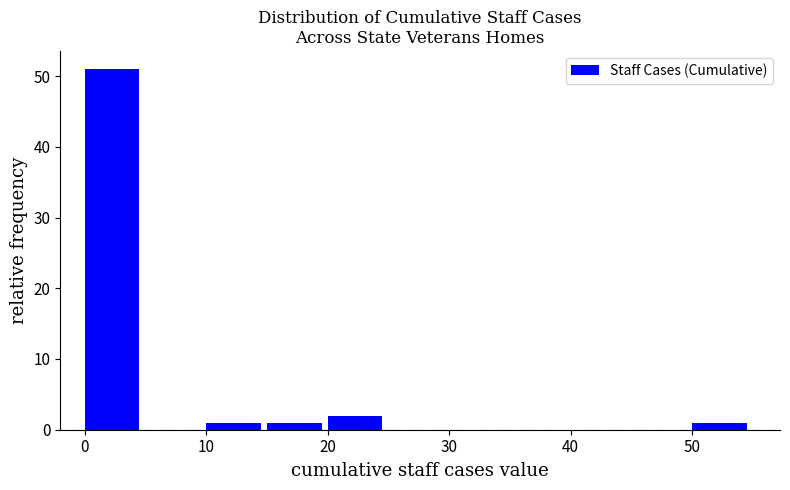

What is the height of the bar covering 50 to 55 on the x-axis? The values are not printed on the chart, so give them approximately, as read against the axis.

1